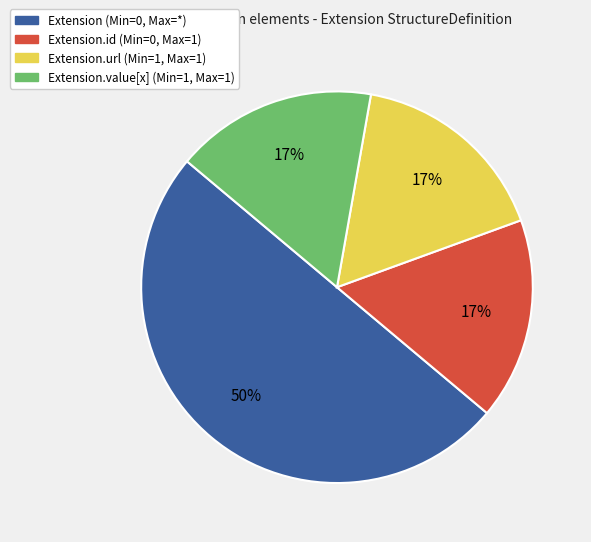

To the nearest percent, what is the difference between the largest and smallest slice percentages?

33%